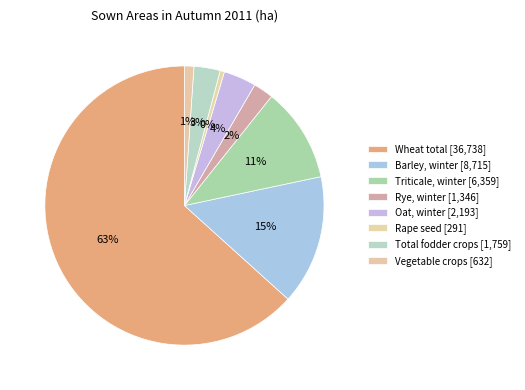

How many slices are in this pie chart?

8